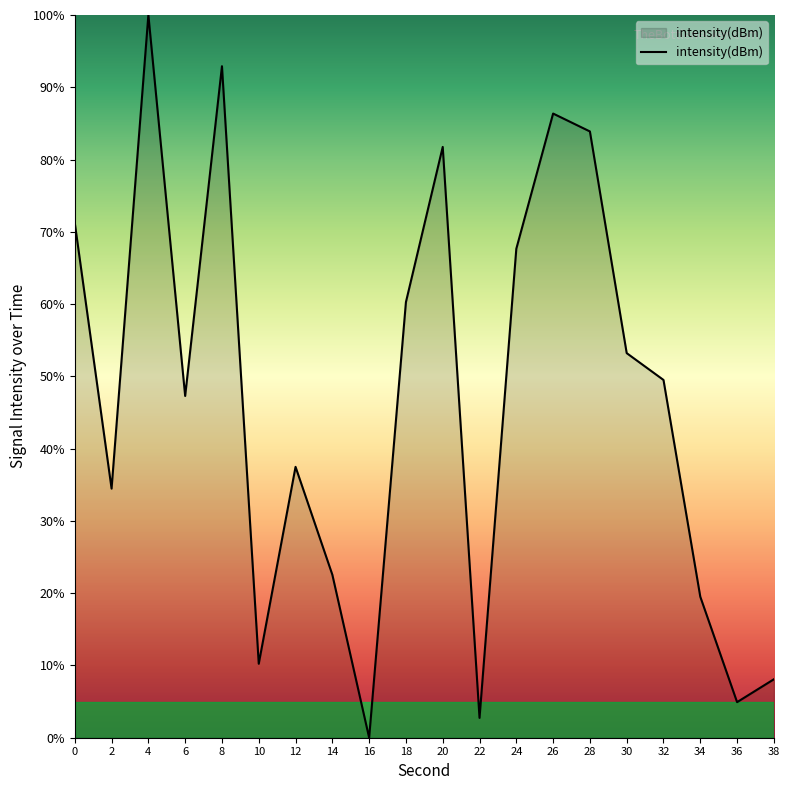

Rank the categories by value from lowest to highest.

16, 22, 36, 38, 10, 34, 14, 2, 12, 6, 32, 30, 18, 24, 0, 20, 28, 26, 8, 4